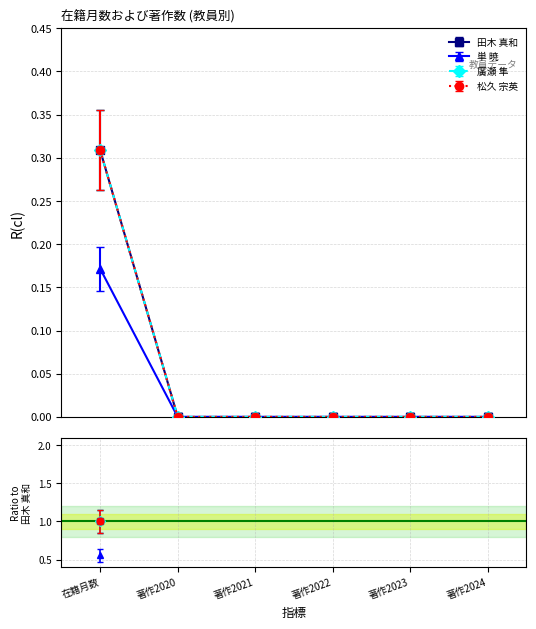

Does the chart display data point markers on the line(s)?

Yes